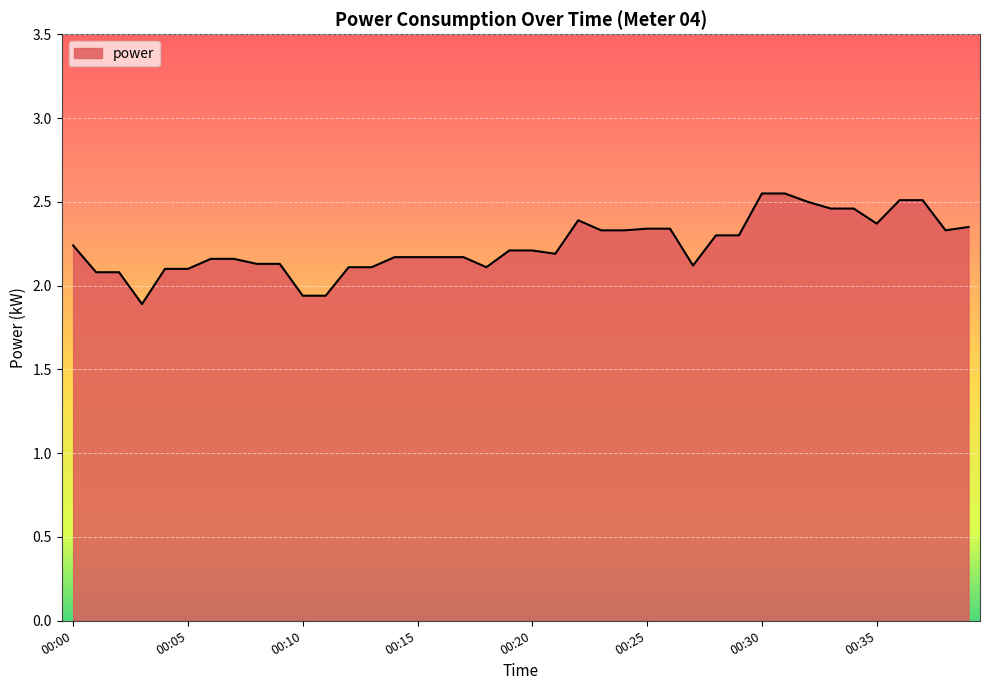

What is the difference between the maximum and minimum values?

0.7